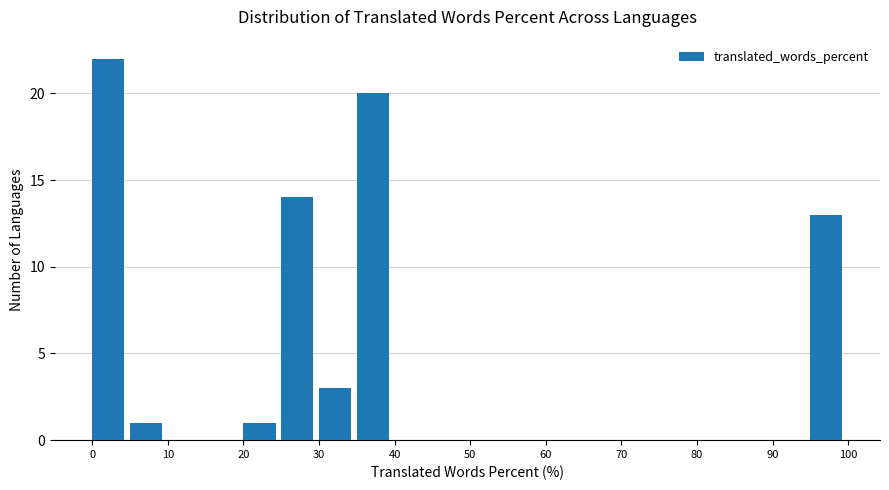

Reading left to right, transcribe this chart: for each bar, give the range it covers on the x-axis and its height. The values are not printed on the chart, so give them approximately, as read against the axis.

0 to 5: 22
5 to 10: 1
10 to 15: 0
15 to 20: 0
20 to 25: 1
25 to 30: 14
30 to 35: 3
35 to 40: 20
40 to 45: 0
45 to 50: 0
50 to 55: 0
55 to 60: 0
60 to 65: 0
65 to 70: 0
70 to 75: 0
75 to 80: 0
80 to 85: 0
85 to 90: 0
90 to 95: 0
95 to 100: 13